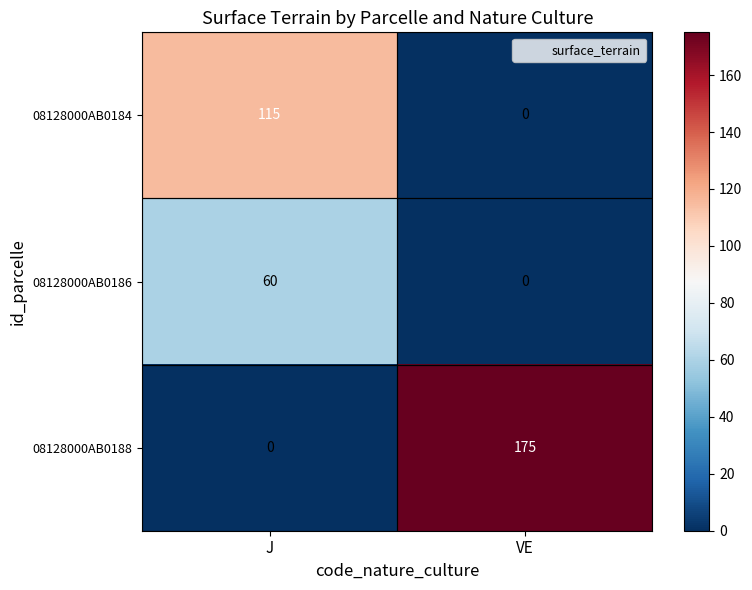

Which series has the largest total across all categories?

08128000AB0188